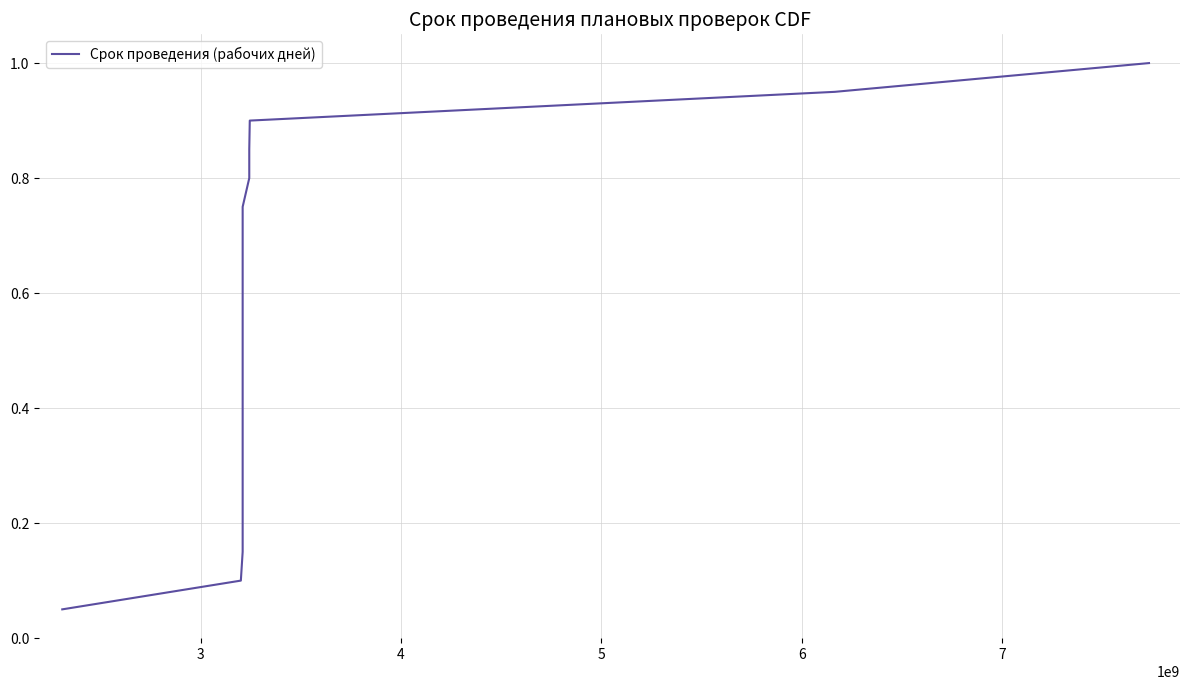

True or false: the data has more than 0 interior local peaks.

False